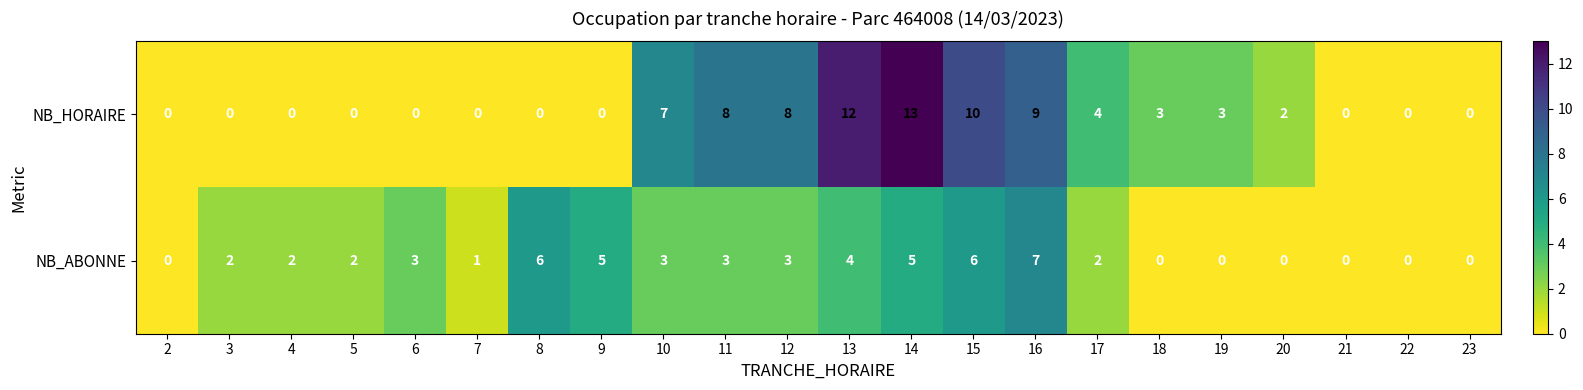

What is the difference between the maximum and minimum values in the NB_ABONNE series?

7